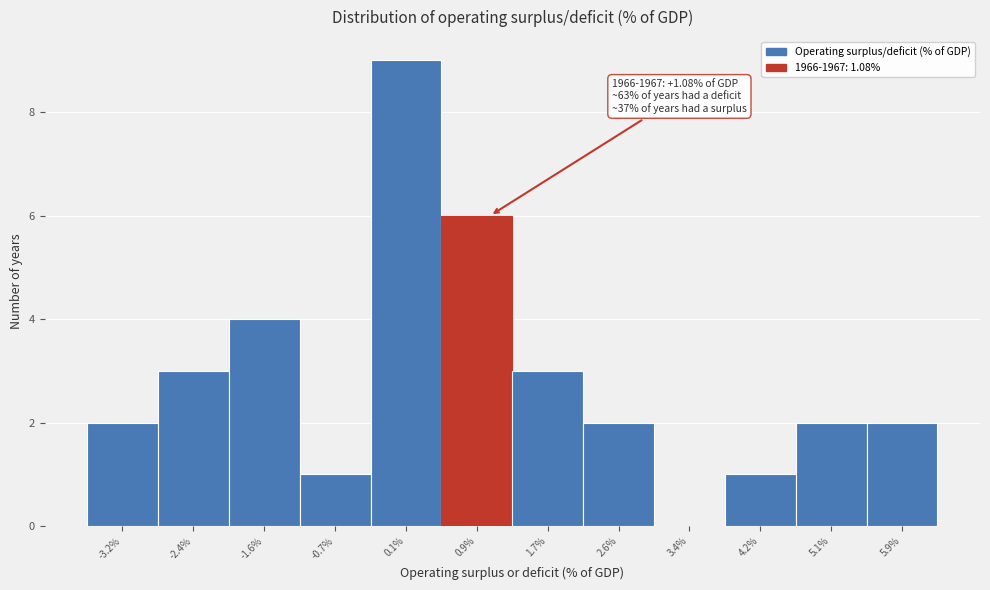

Over which range of the x-axis is the bar tallest?

-0.3 to 0.5